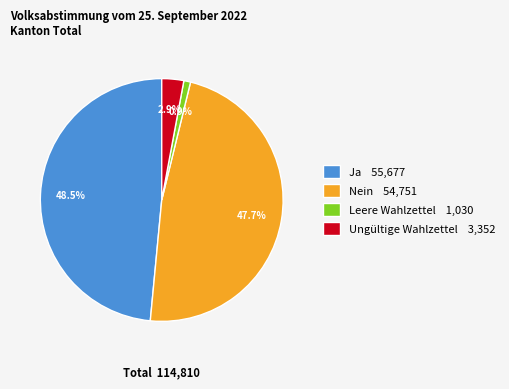

Rank the categories by value from lowest to highest.

Leere Wahlzettel, Ungültige Wahlzettel, Nein, Ja